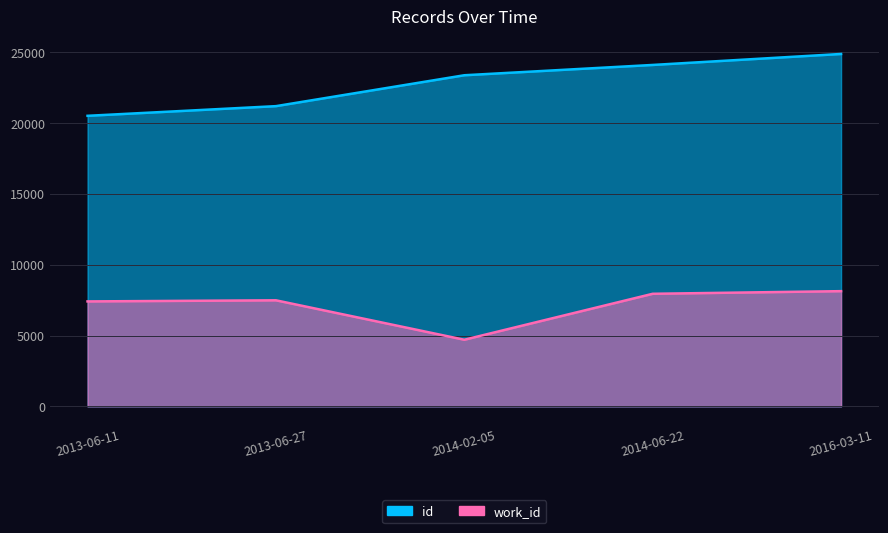

What is the sum of the work_id values at 2013-06-11 and 2014-06-22?

15354